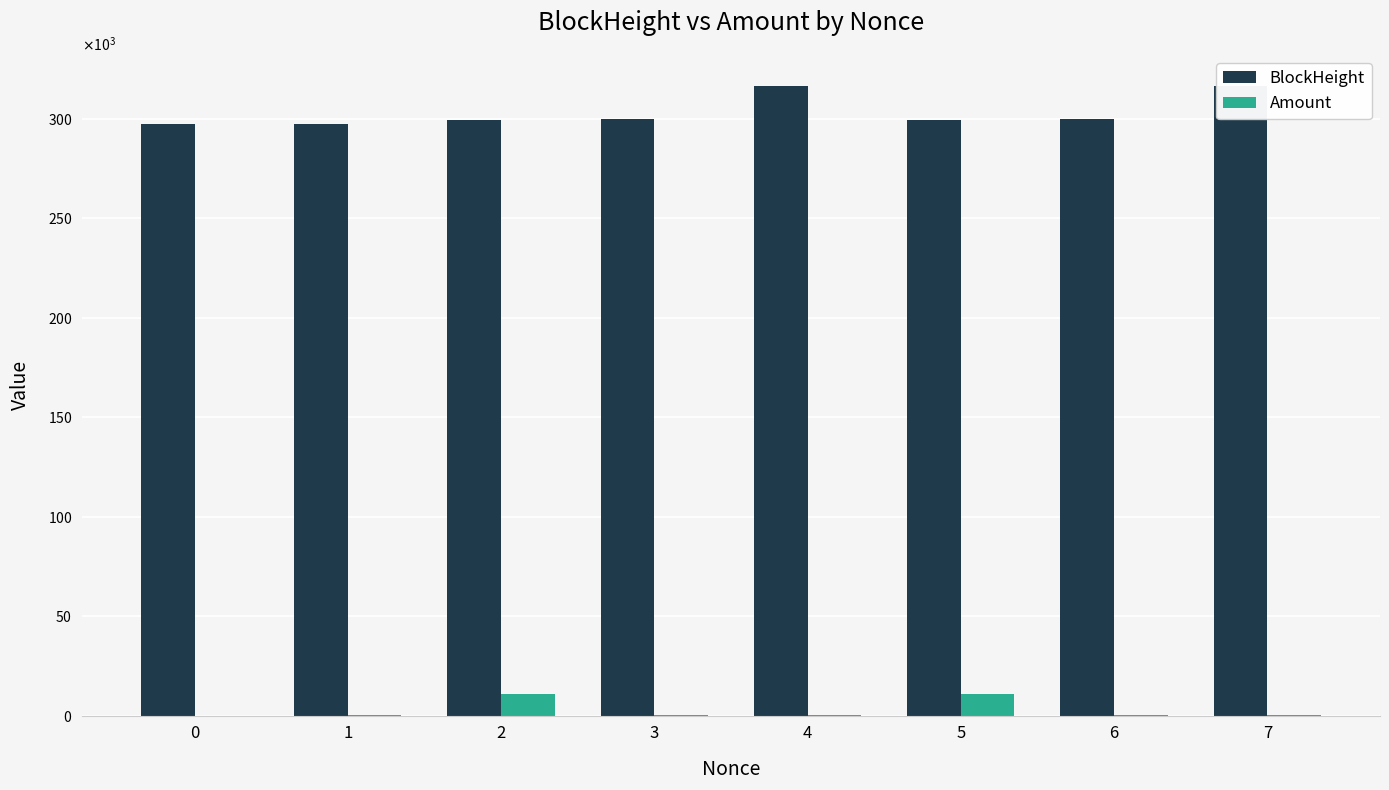

What is the spread (max minus min) of values at 5?

288843.9